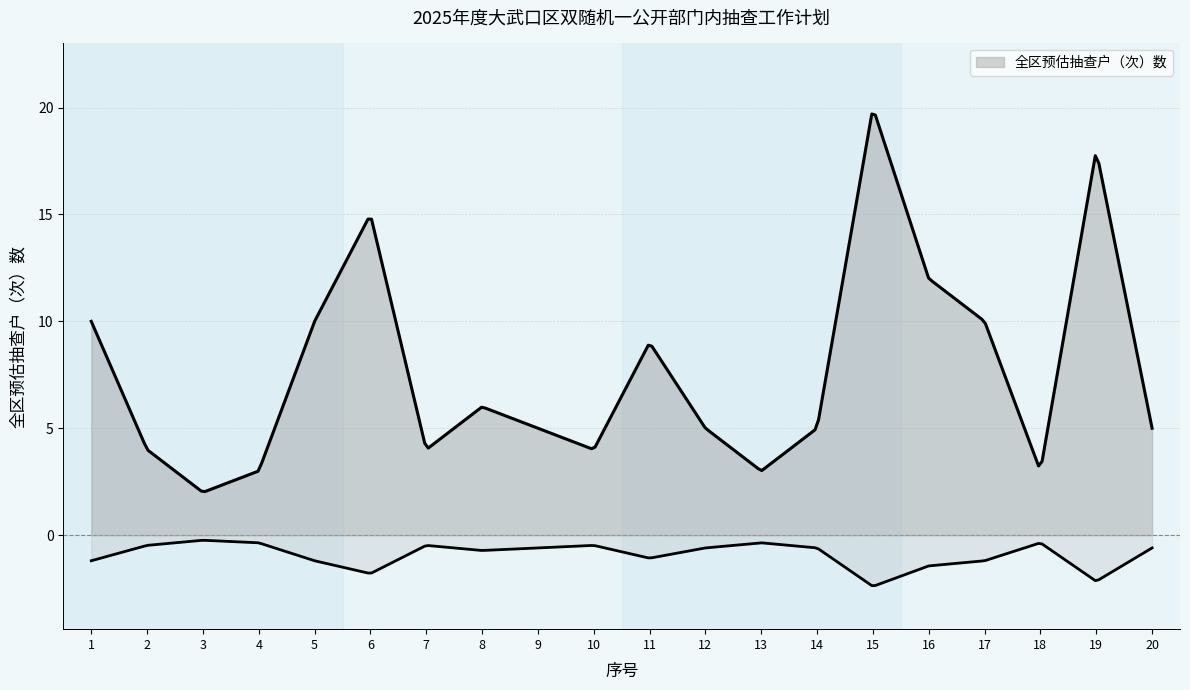

The value at 11 is 6. True or false?

False